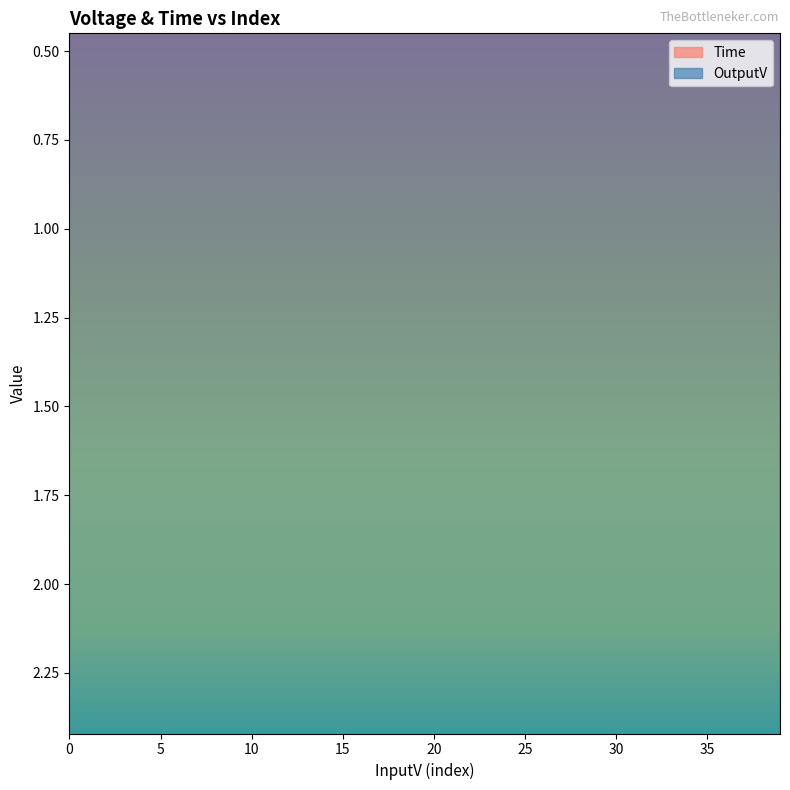

Where is the first local minimum for OutputV?

20